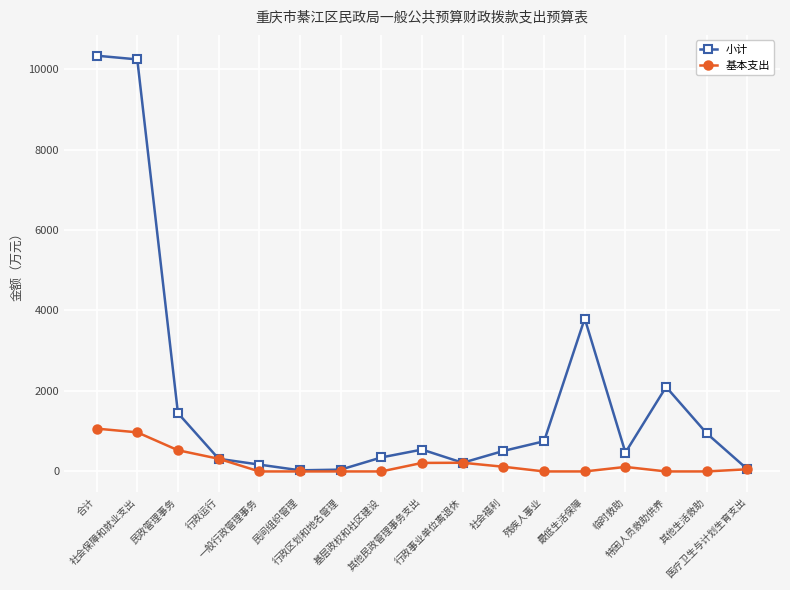

Rank the series by their average value, from lowest to highest.

基本支出, 小计